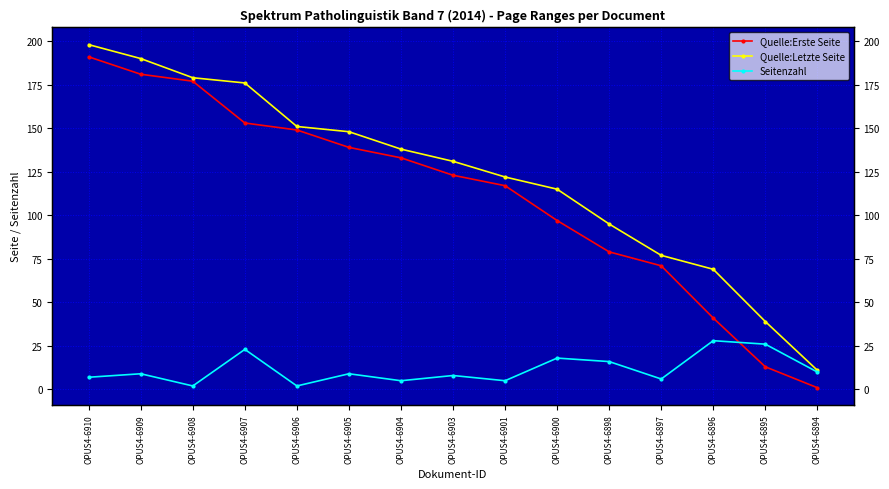

What is the sum of the Quelle:Erste Seite values at OPUS4-6907 and OPUS4-6900?

250